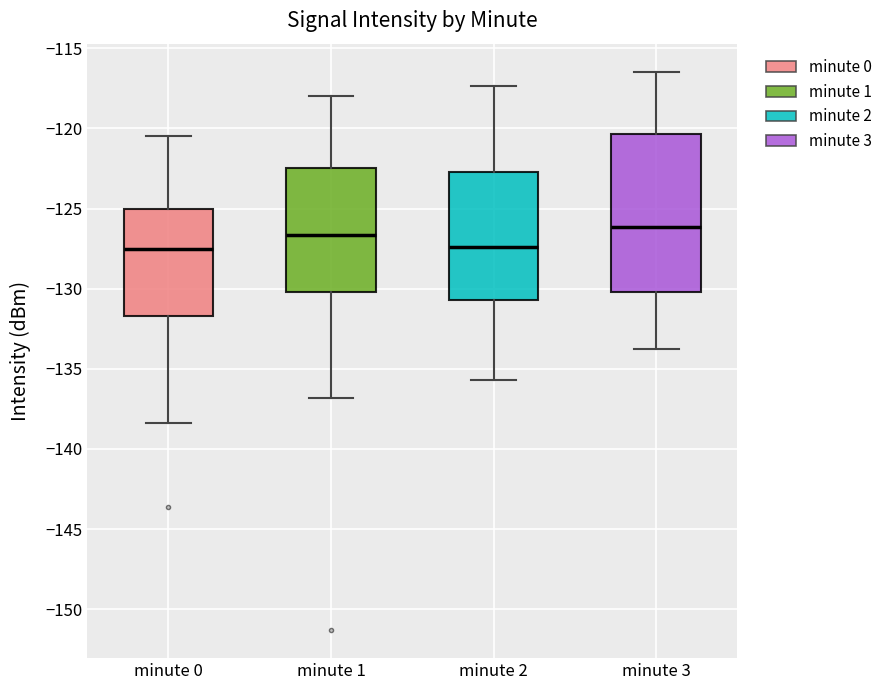

Reading left to right, transcribe this box plot: for each box, give where its median line is, the range the box spans, and where its two whiskers end, as read against the y-axis. The values are not printed on the chart, so give them approximately, as read against the axis.

minute 0: median -127.5, box -131.5 to -125.0, whiskers -138.5 to -120.5
minute 1: median -126.5, box -130.0 to -122.5, whiskers -137.0 to -118.0
minute 2: median -127.5, box -130.5 to -122.5, whiskers -135.5 to -117.5
minute 3: median -126.0, box -130.0 to -120.5, whiskers -134.0 to -116.5